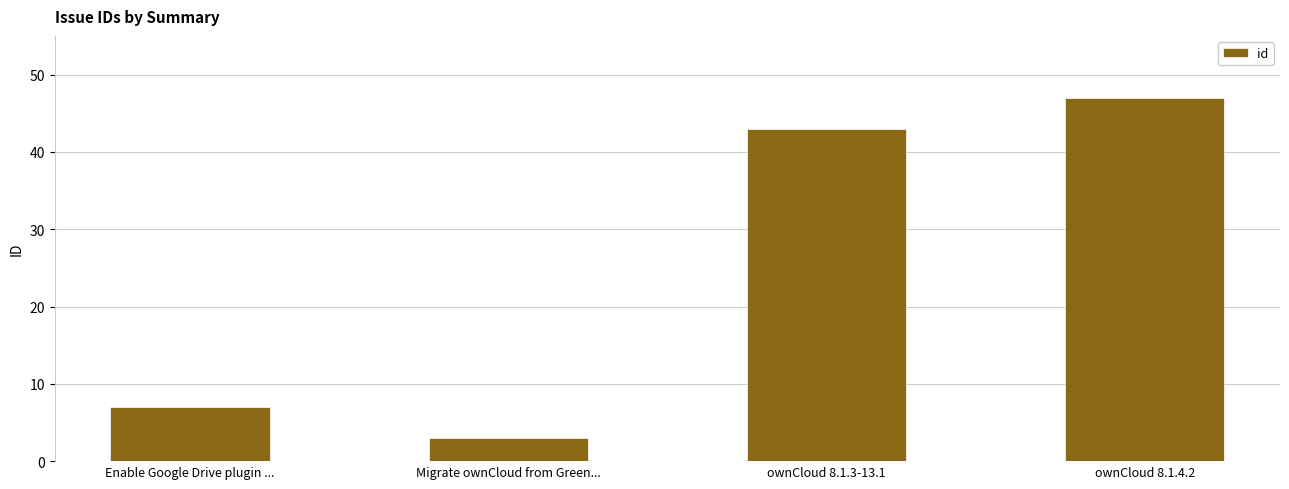

How many bars are there in total?

4